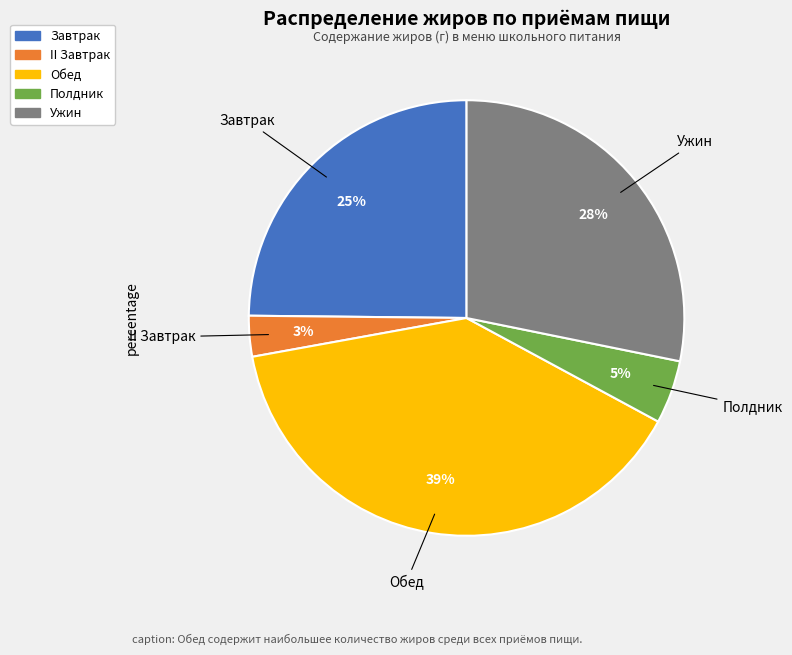

How many segments does this pie chart have?

5